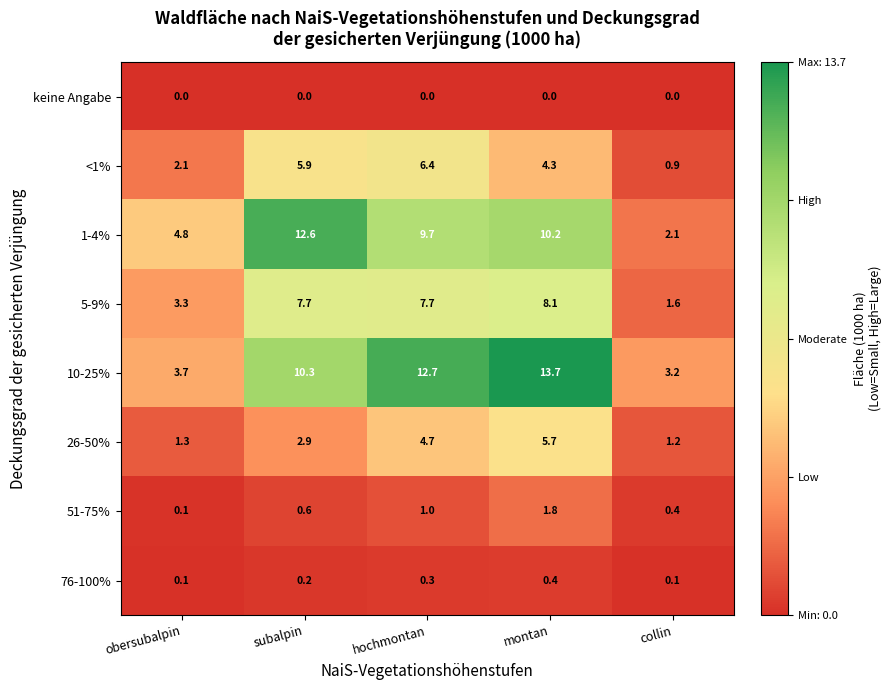

What is the difference between the 5-9% values at collin and hochmontan?

6.1